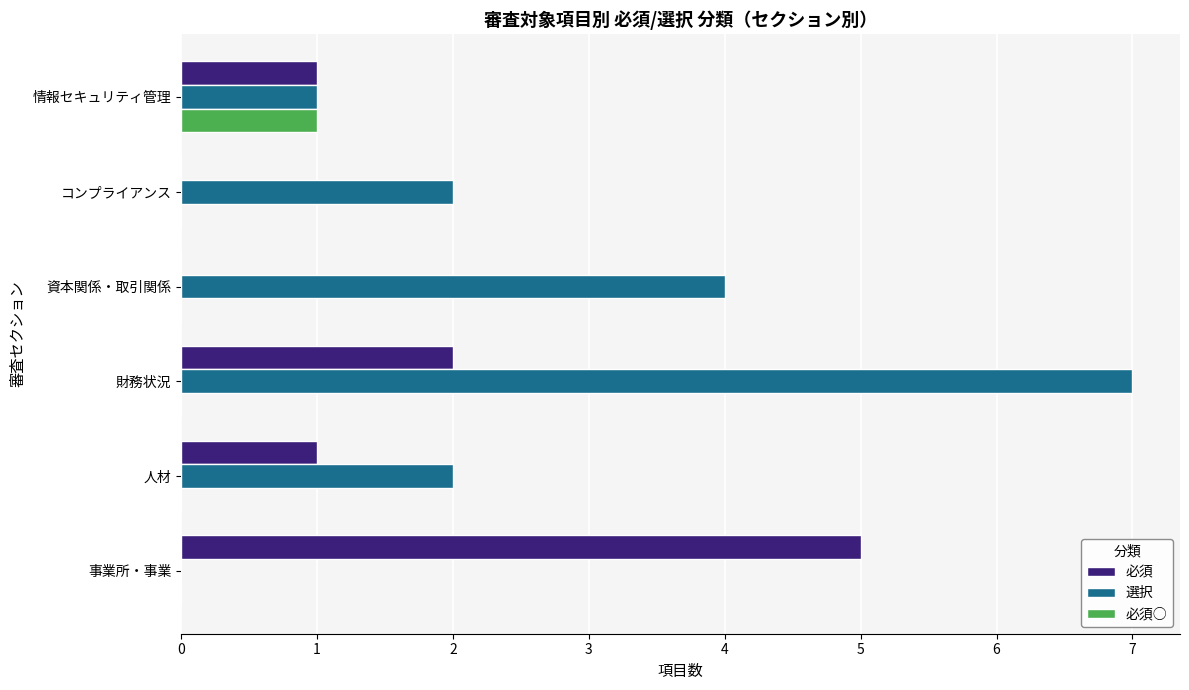

The value of 選択 at 事業所・事業 is 2. True or false?

False